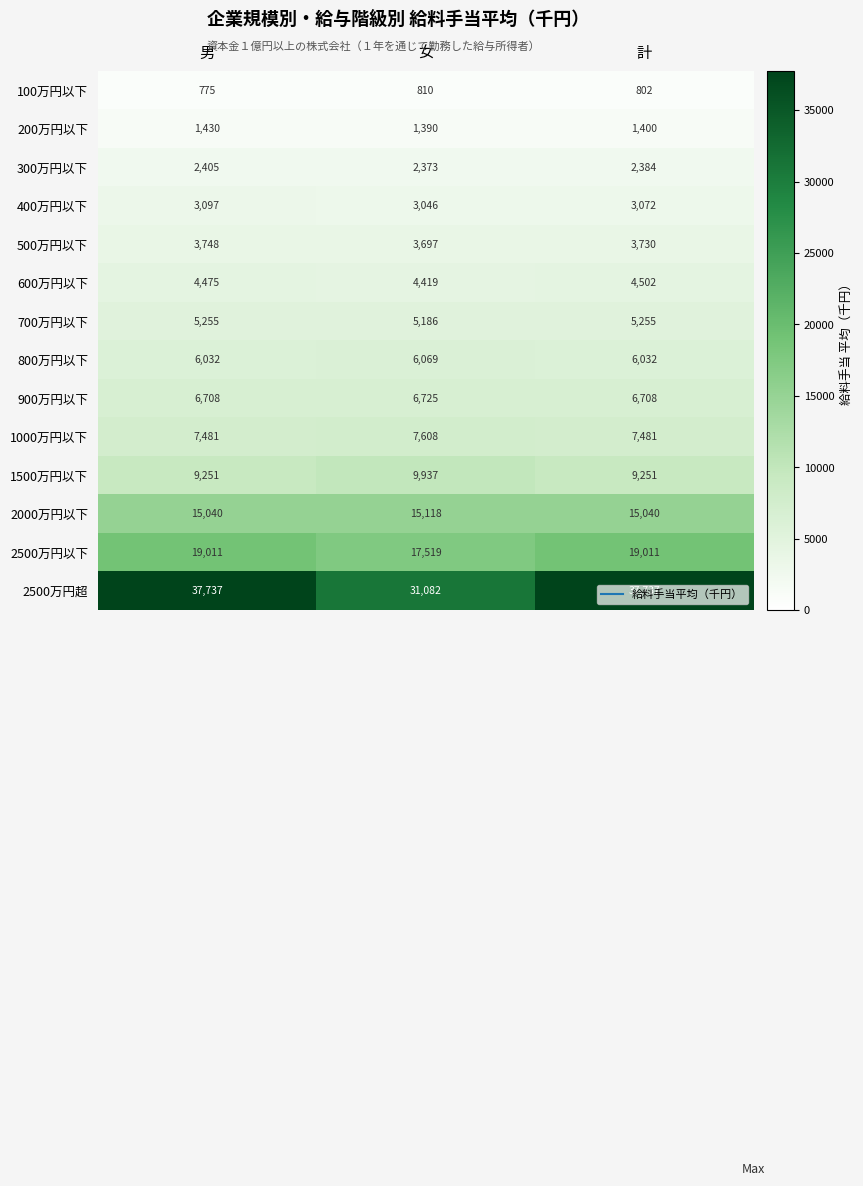

Is the value of 300万円以下 at 女 greater than the value of 2500万円以下 at 女?

No